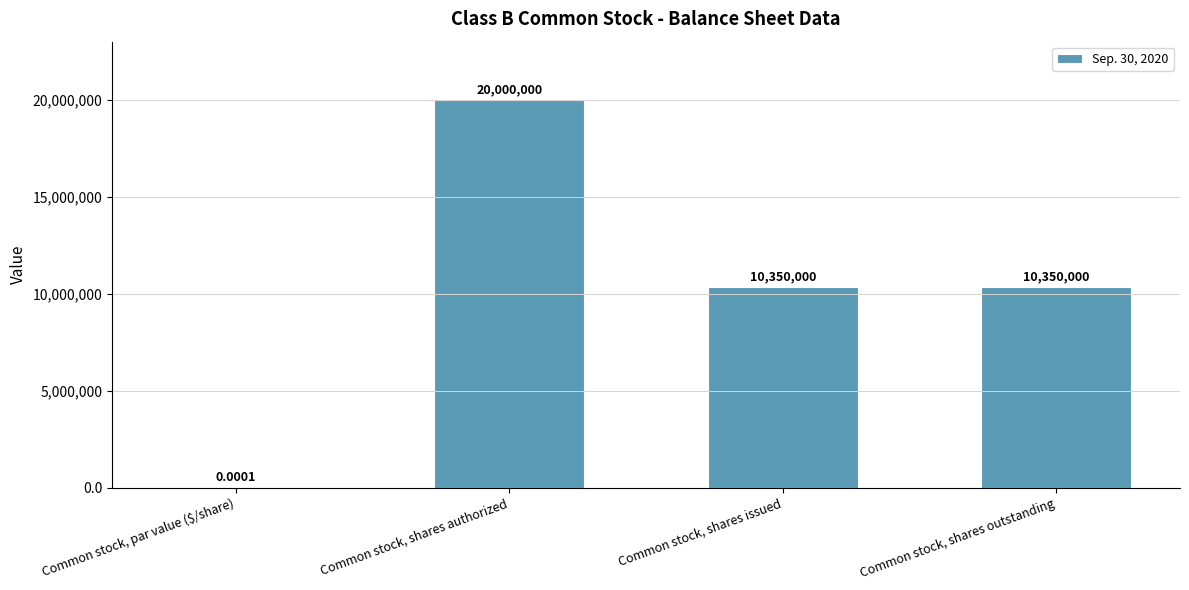

Count the values in the range 10350000 to 20000000.

3